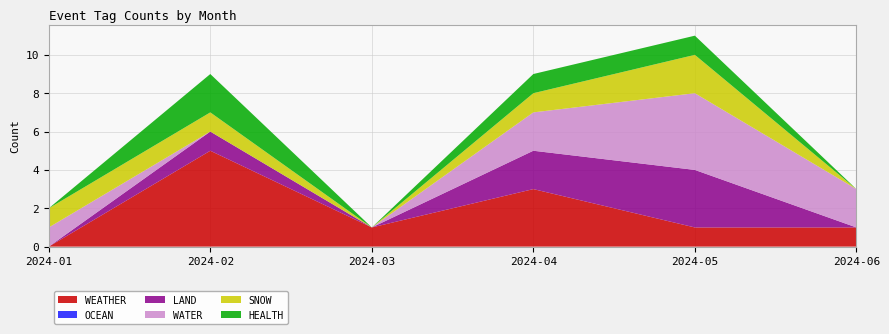

Reading left to right, what are all the values shown in this chart?

WEATHER: 2024-01=0	2024-02=5	2024-03=1	2024-04=3	2024-05=1	2024-06=1
OCEAN: 2024-01=0	2024-02=0	2024-03=0	2024-04=0	2024-05=0	2024-06=0
LAND: 2024-01=0	2024-02=1	2024-03=0	2024-04=2	2024-05=3	2024-06=0
WATER: 2024-01=1	2024-02=0	2024-03=0	2024-04=2	2024-05=4	2024-06=2
SNOW: 2024-01=1	2024-02=1	2024-03=0	2024-04=1	2024-05=2	2024-06=0
HEALTH: 2024-01=0	2024-02=2	2024-03=0	2024-04=1	2024-05=1	2024-06=0